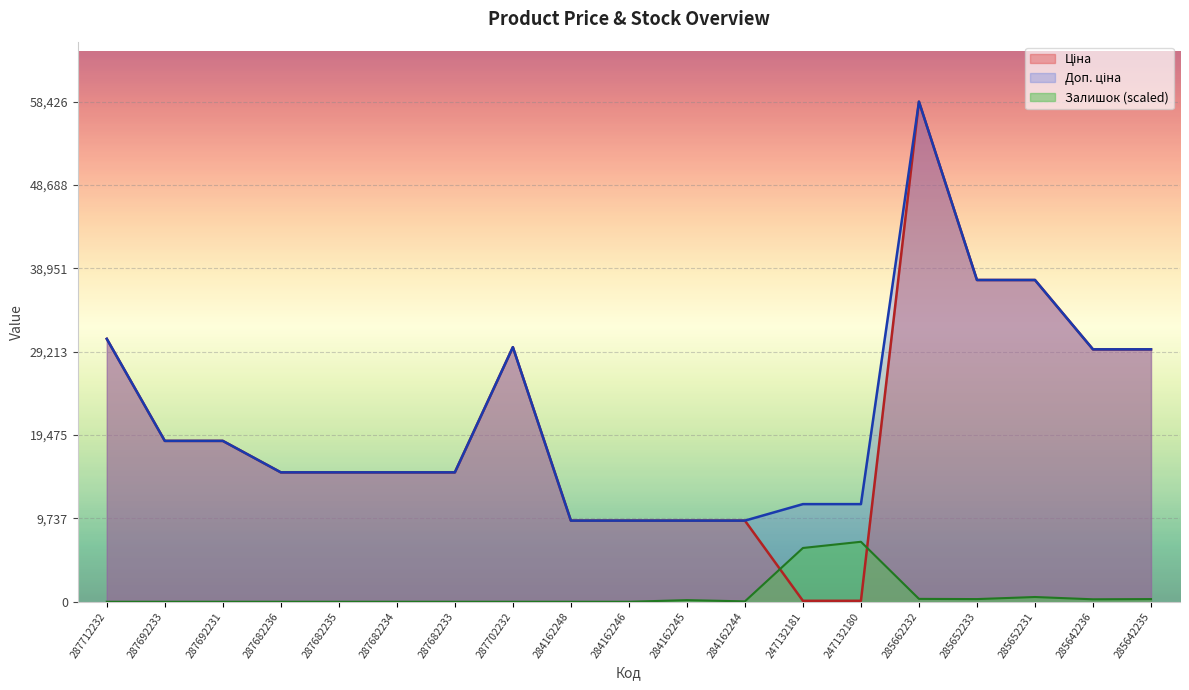

Between 287712232 and 285652231, which is larger?

285652231